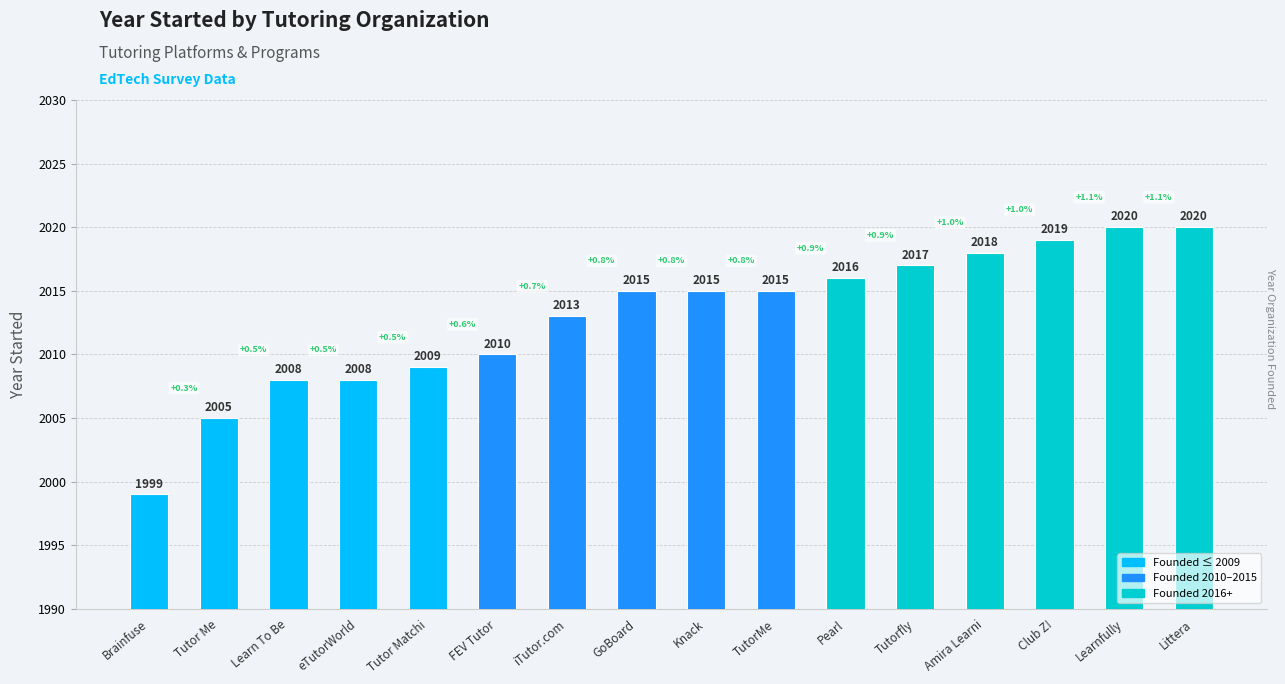

Reading left to right, what are all the values shown in this chart?

1999	2005	2008	2008	2009	2010	2013	2015	2015	2015	2016	2017	2018	2019	2020	2020